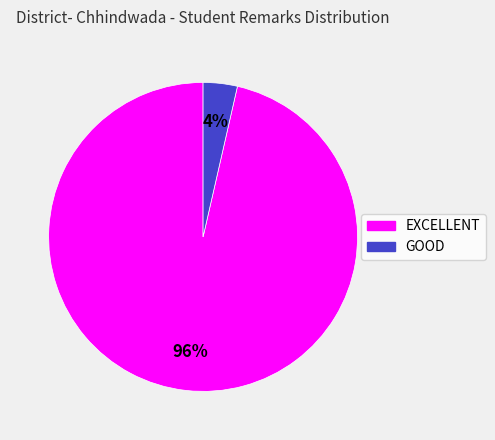

Which category has the biggest portion of the pie?

EXCELLENT